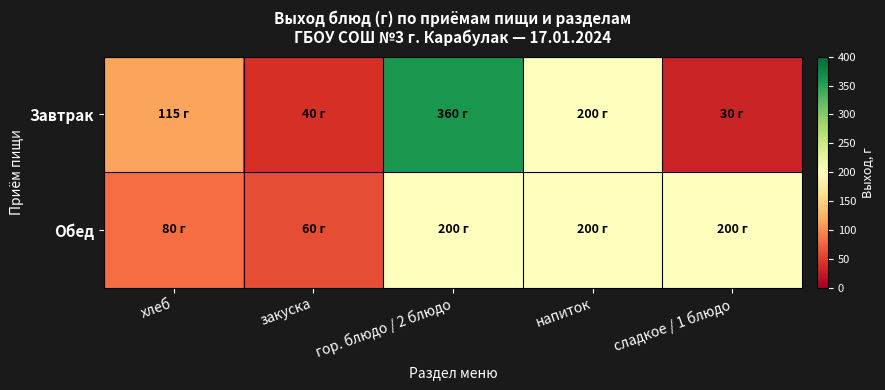

Which series has the largest total across all categories?

Завтрак